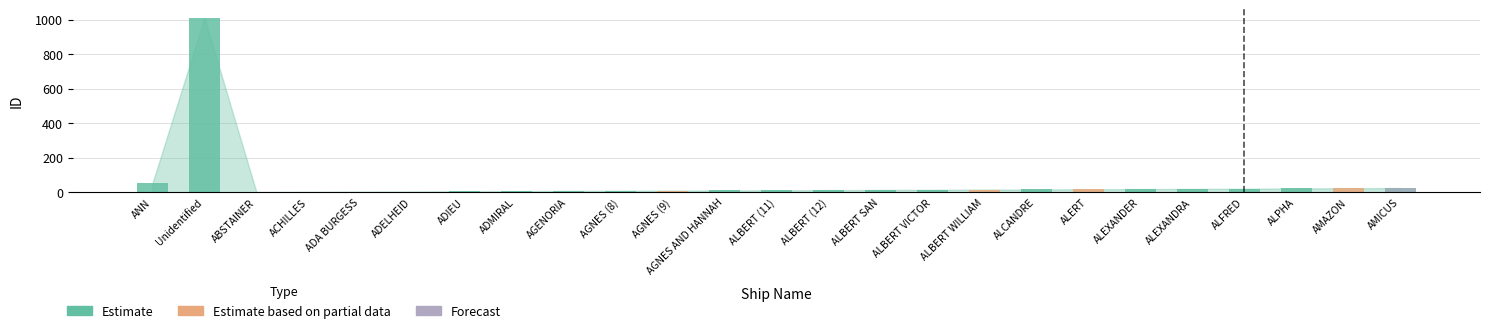

Does the chart contain stacked bars?

No